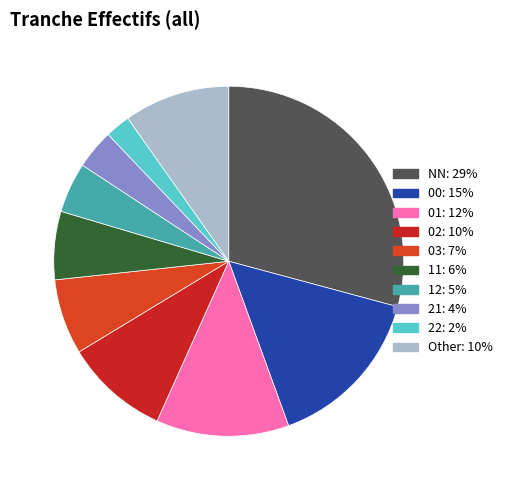

Is there any slice that represents more than half of the pie?

No